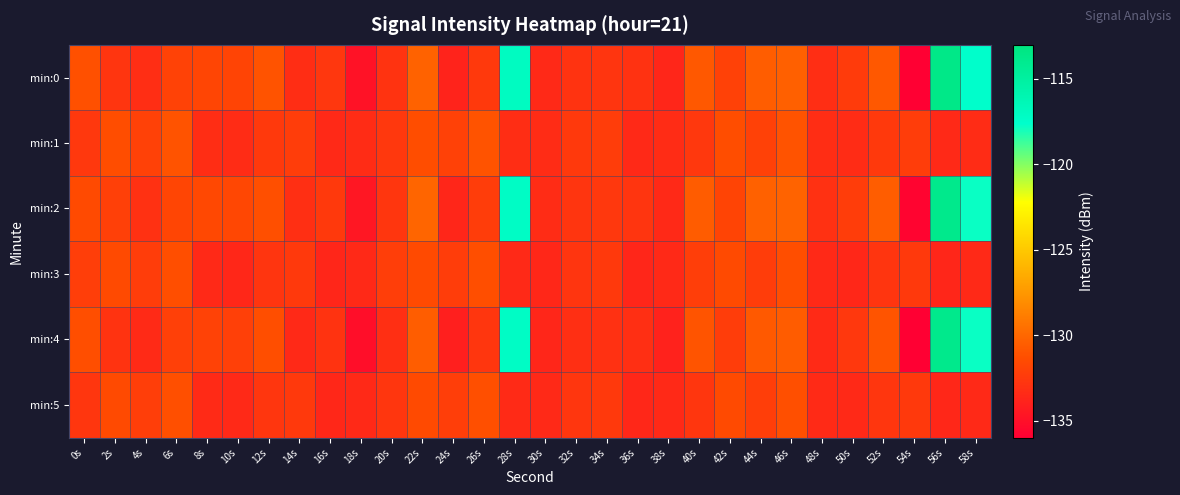

What is the spread (max minus min) of values at 16s?

1.2